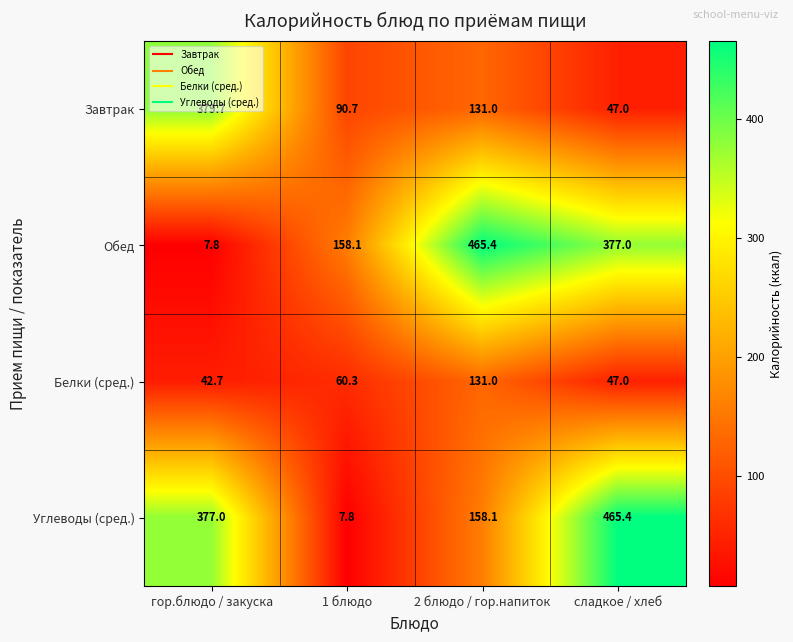

What is the difference between the maximum and minimum values in the Обед series?

457.6